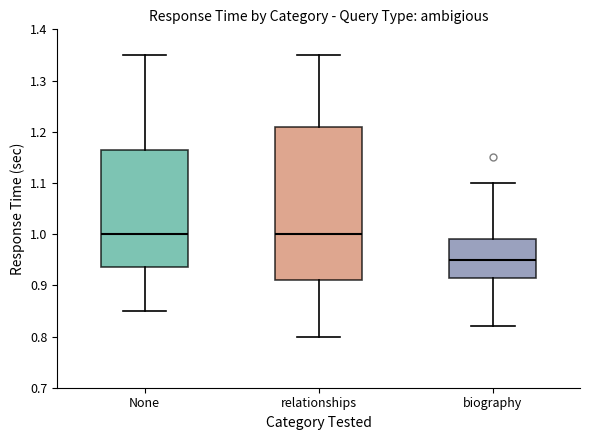

Which box has the lowest median line?

biography